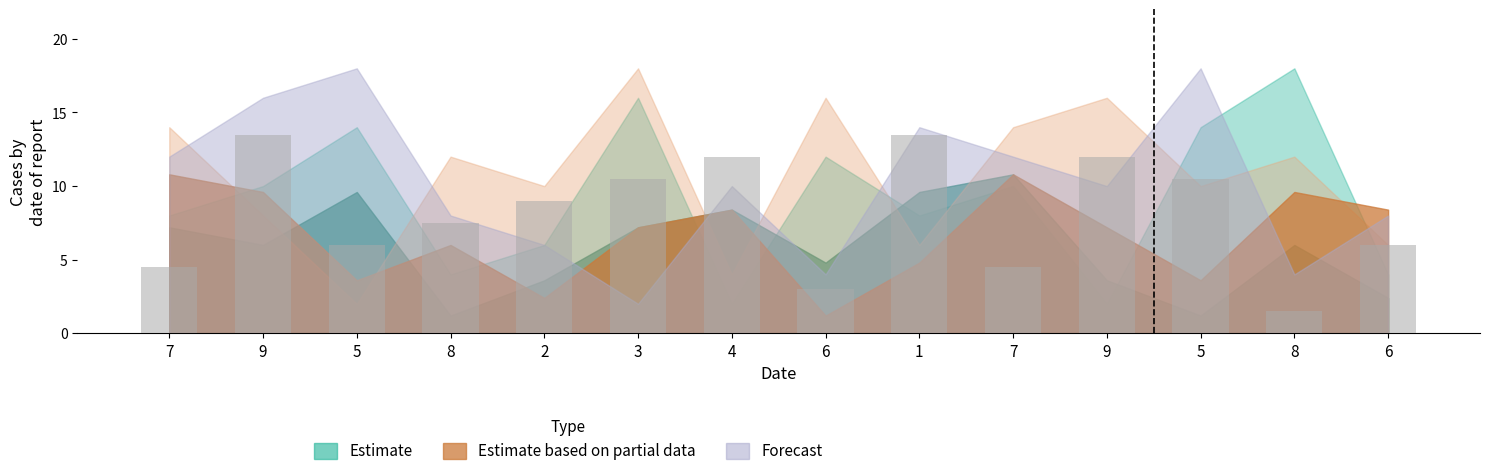

What value does the data have at 7?

4.5